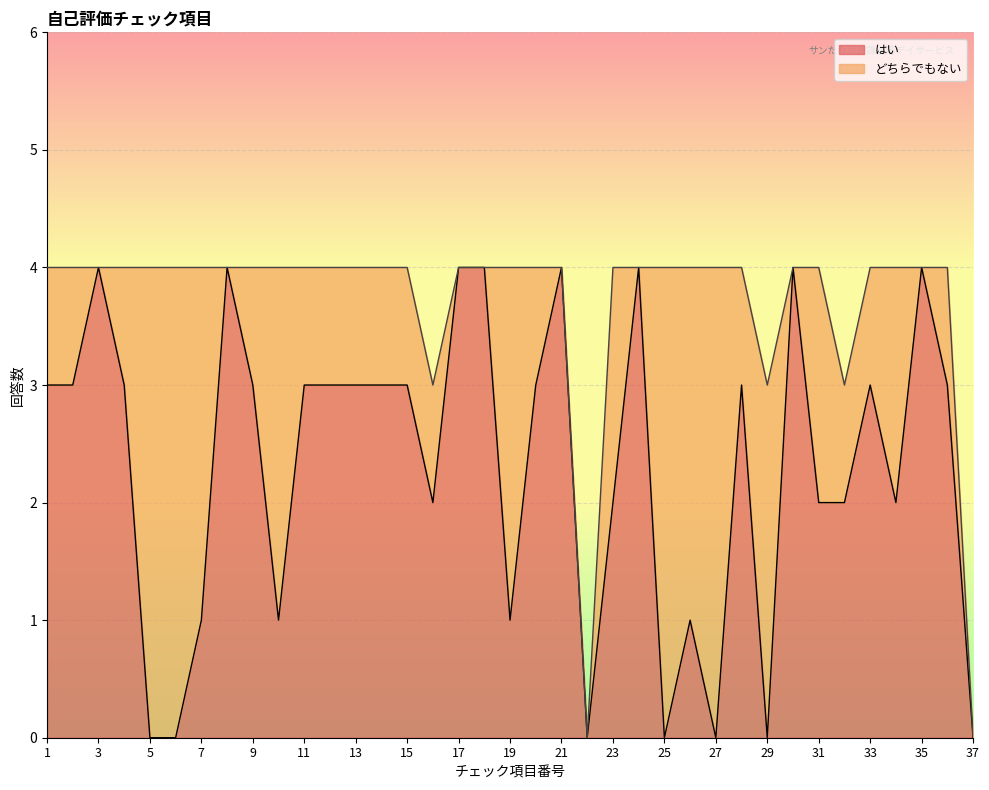

Reading left to right, what are all the values shown in this chart?

3	3	4	3	0	0	1	4	3	1	3	3	3	3	3	2	4	4	1	3	4	0	2	4	0	1	0	3	0	4	2	2	3	2	4	3	0